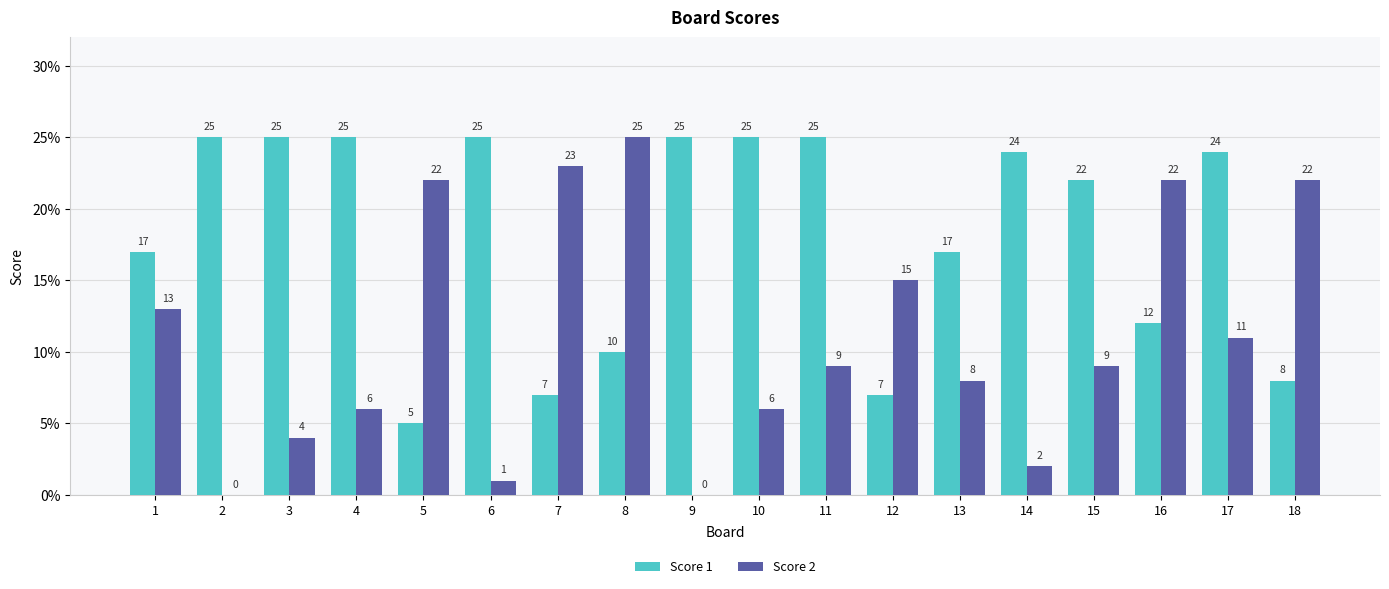

What is the total value across all series at 4?

31